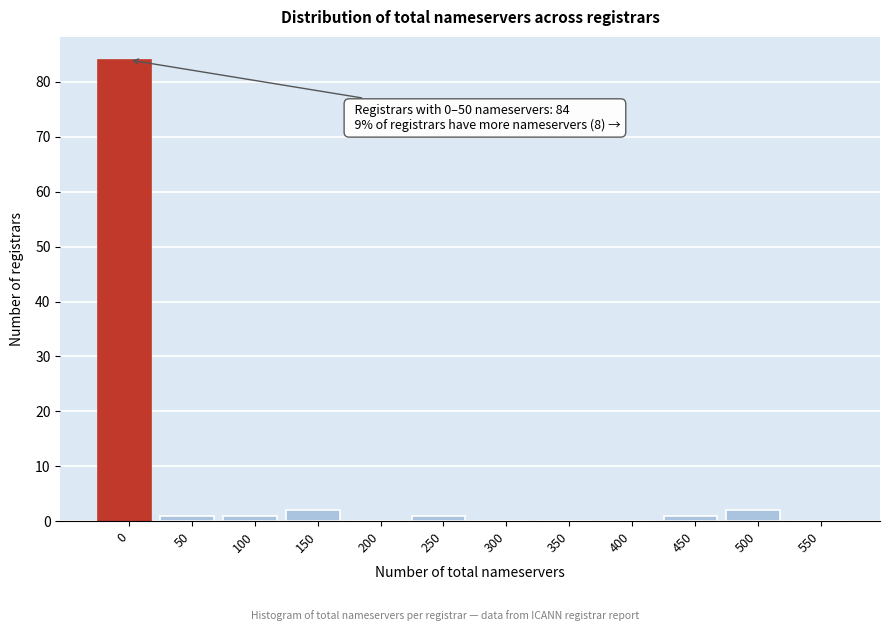

Reading left to right, what are all the values shown in this chart?

0=84	50=1	100=1	150=2	200=0	250=1	300=0	350=0	400=0	450=1	500=2	550=0